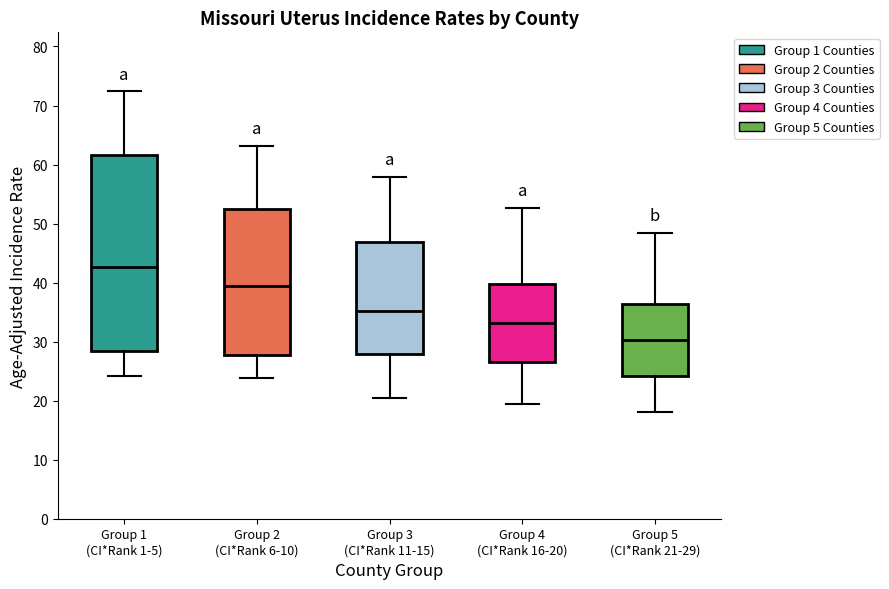

Comparing the boxes themselves (not the whiskers), which one is the tallest?

Group 1 (CI*Rank 1-5)